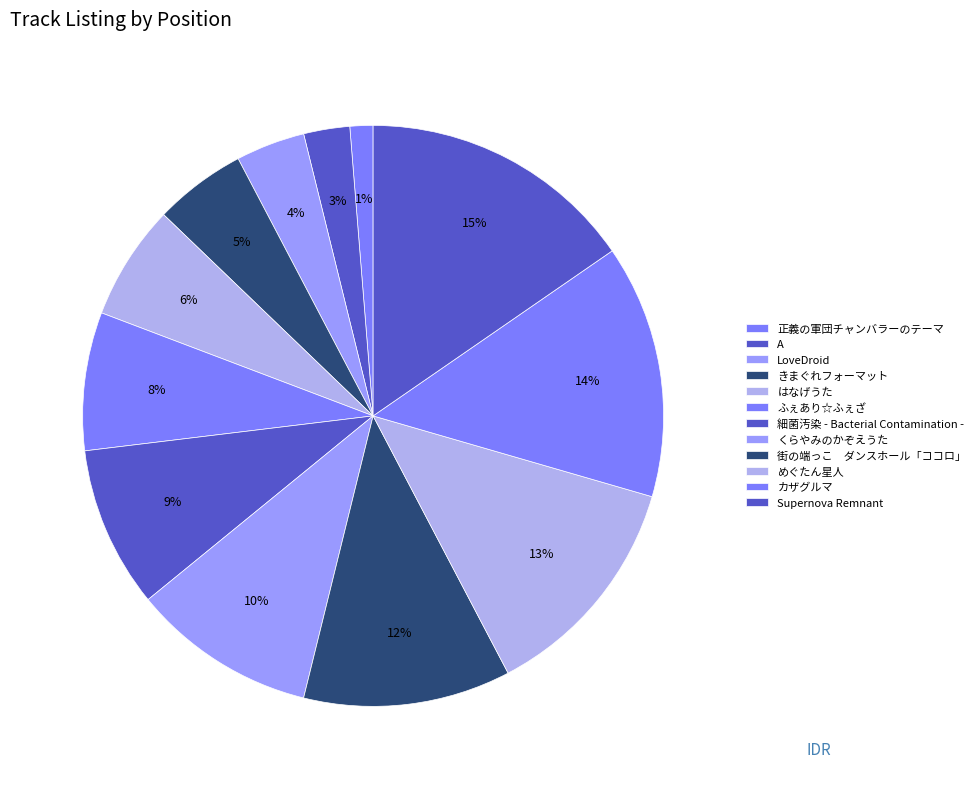

How many segments does this pie chart have?

12